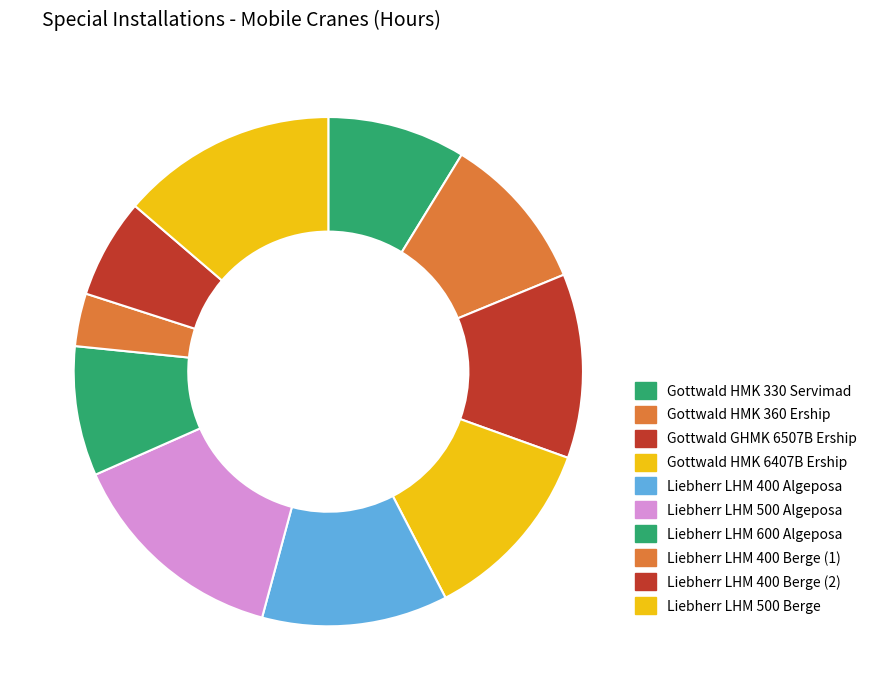

Which has a higher value, Gottwald HMK 360 Ership or Liebherr LHM 400 Algeposa?

Liebherr LHM 400 Algeposa